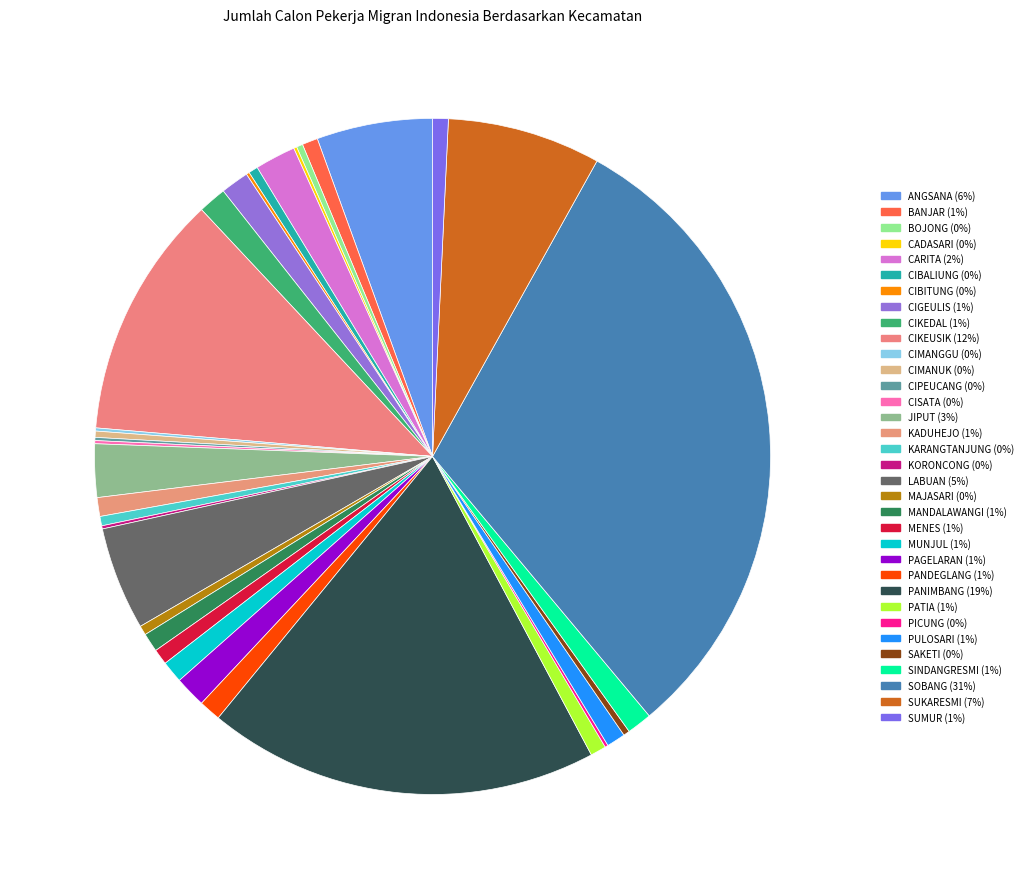

What is the change in value from CIMANUK to PANIMBANG?

+123